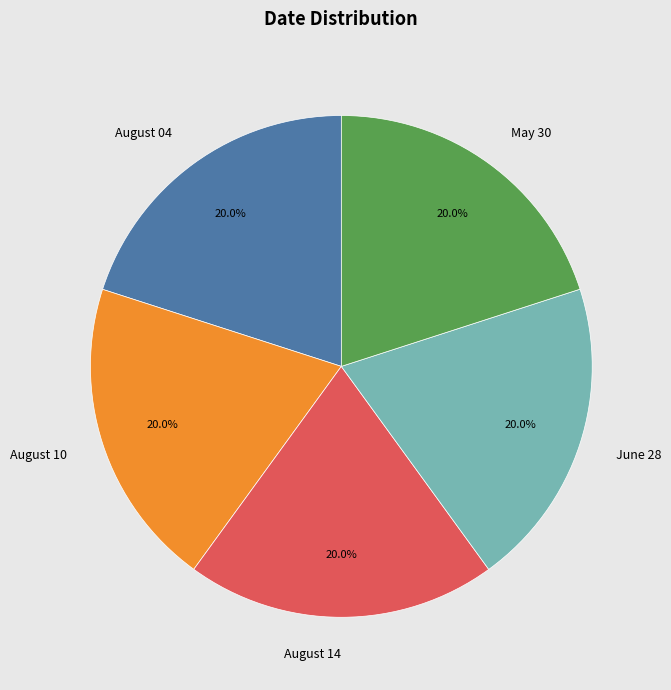

Is it true that May 30 is 20% of the pie?

True